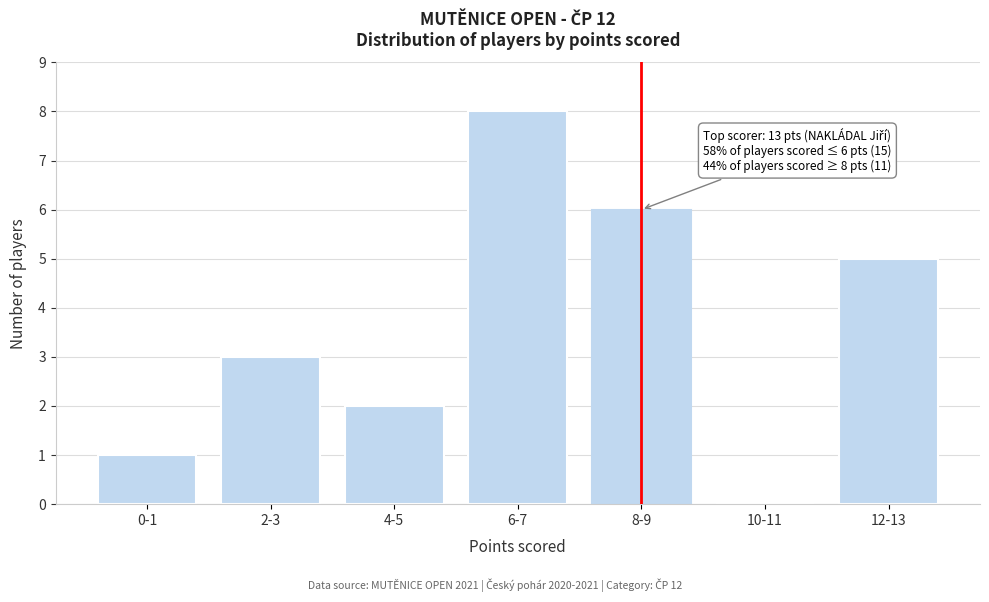

Reading right to left, list all the values displayed in this chart.

12-13=5	10-11=0	8-9=6	6-7=8	4-5=2	2-3=3	0-1=1